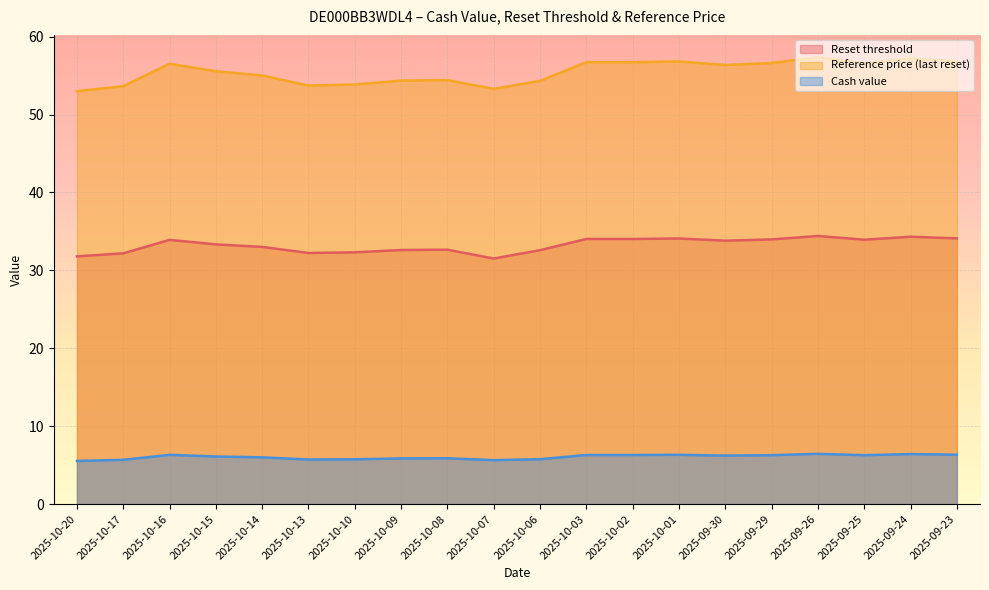

What is the difference between the Cash value values at 2025-10-15 and 2025-09-23?

0.2